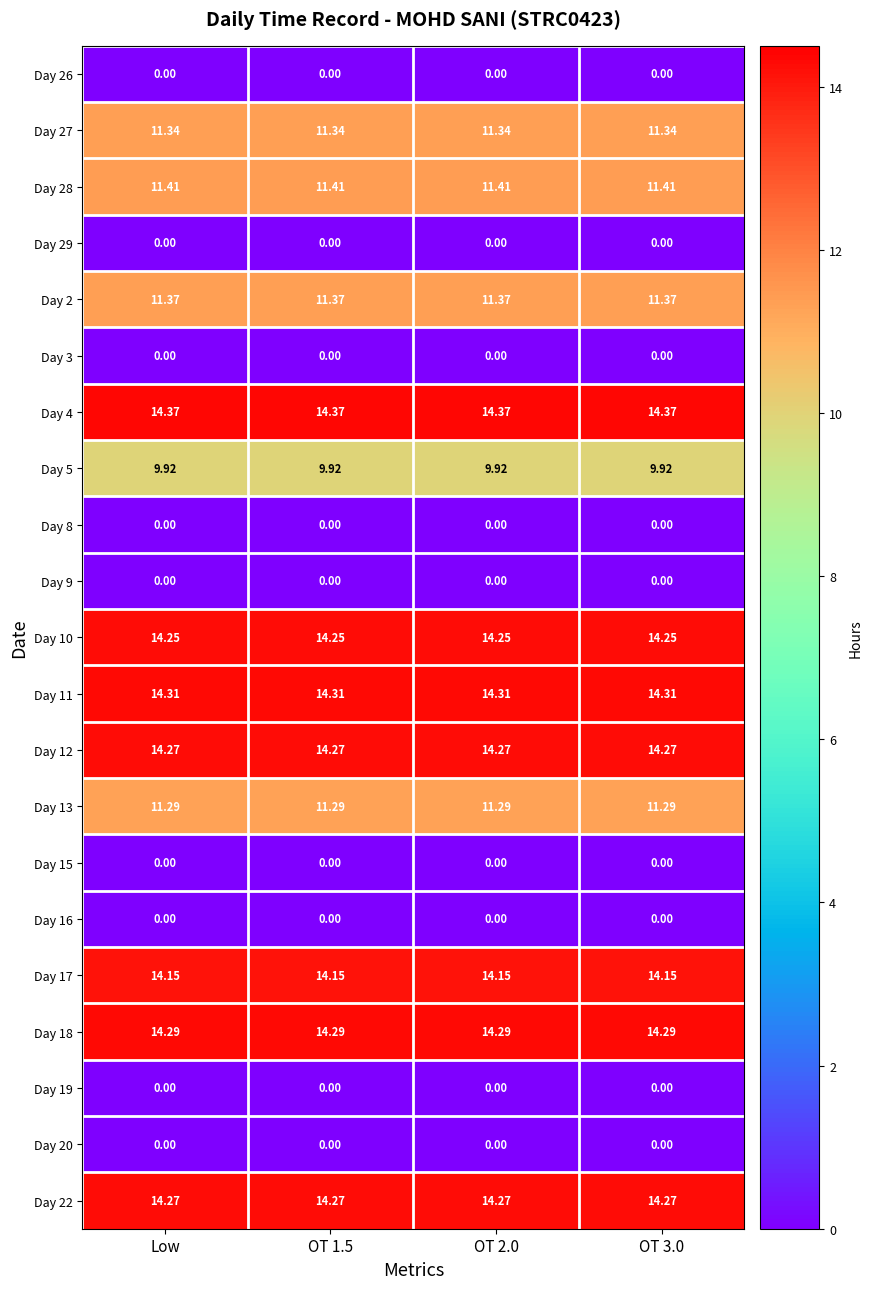

What is the spread (max minus min) of values at OT 1.5?

14.4